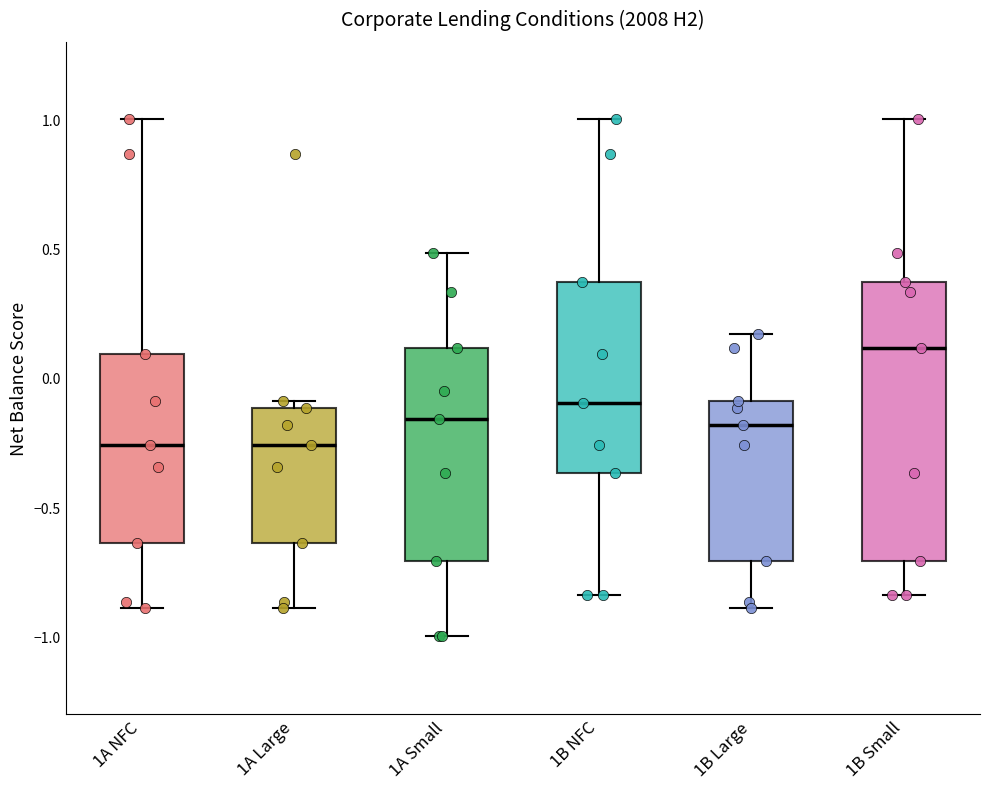

Which box is the tallest, from its lower edge to its upper edge?

1B Small